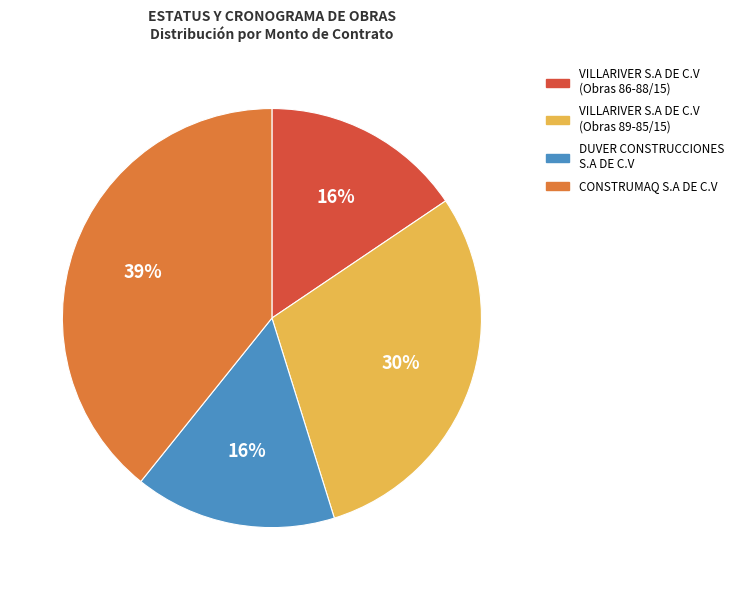

Do VILLARIVER S.A DE C.V (Obras 89-85/15) and VILLARIVER S.A DE C.V (Obras 86-88/15) together represent more than half of the pie?

No